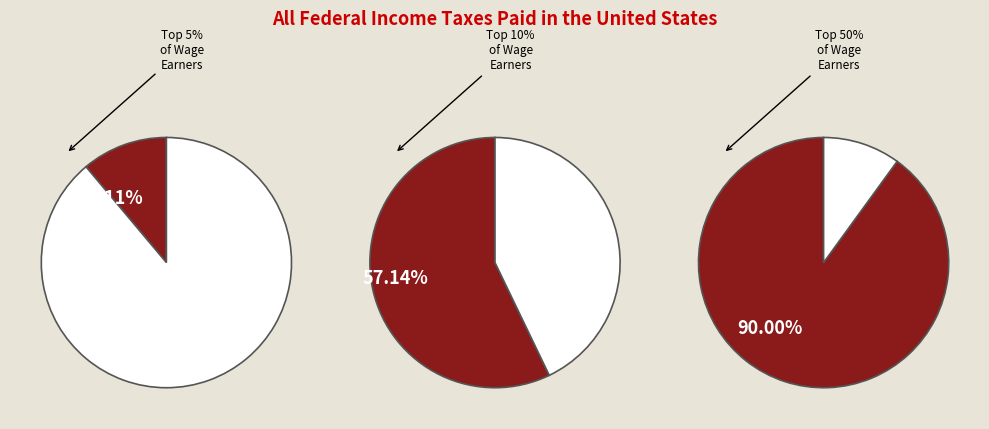

True or false: 2 accounts for 16% of the total.

False